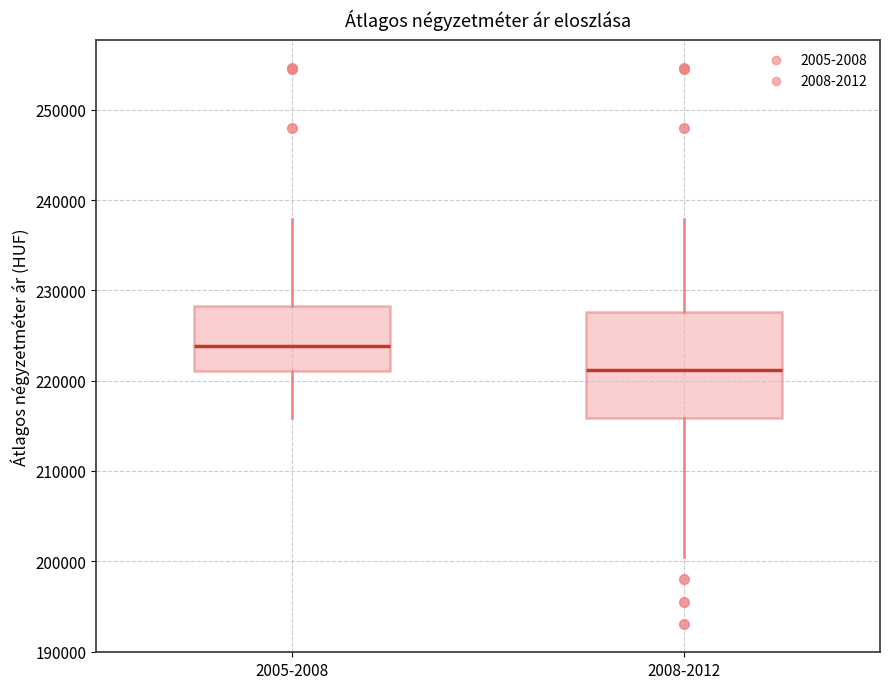

Where does the lower whisker of the box for 2008-2012 end on the y-axis? The values are not printed on the chart, so give them approximately, as read against the axis.

201000